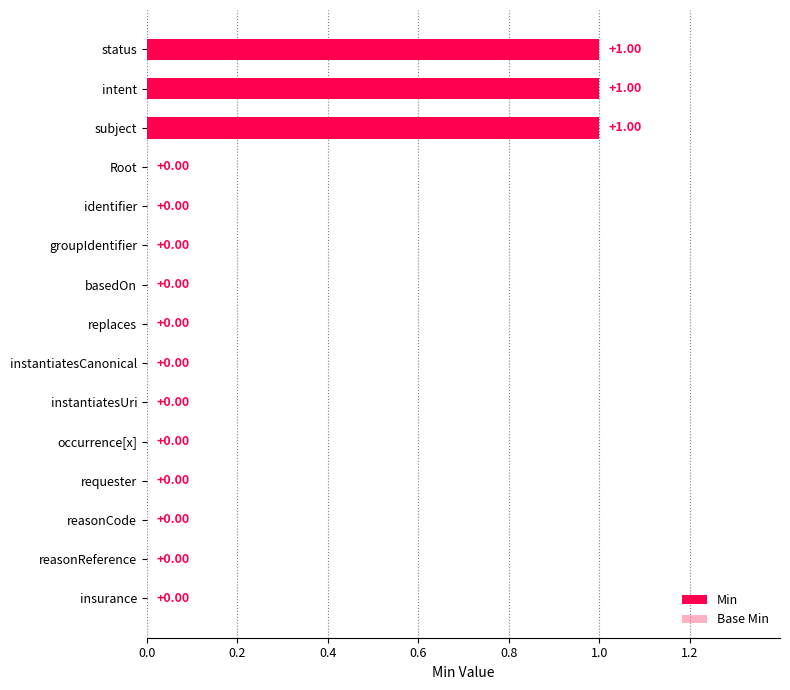

Count the number of categories in the chart.

15